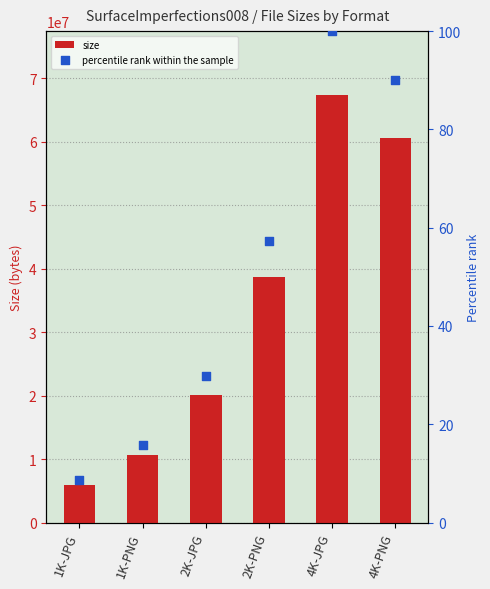

Which series reaches the minimum Y coordinate?

percentile rank within the sample